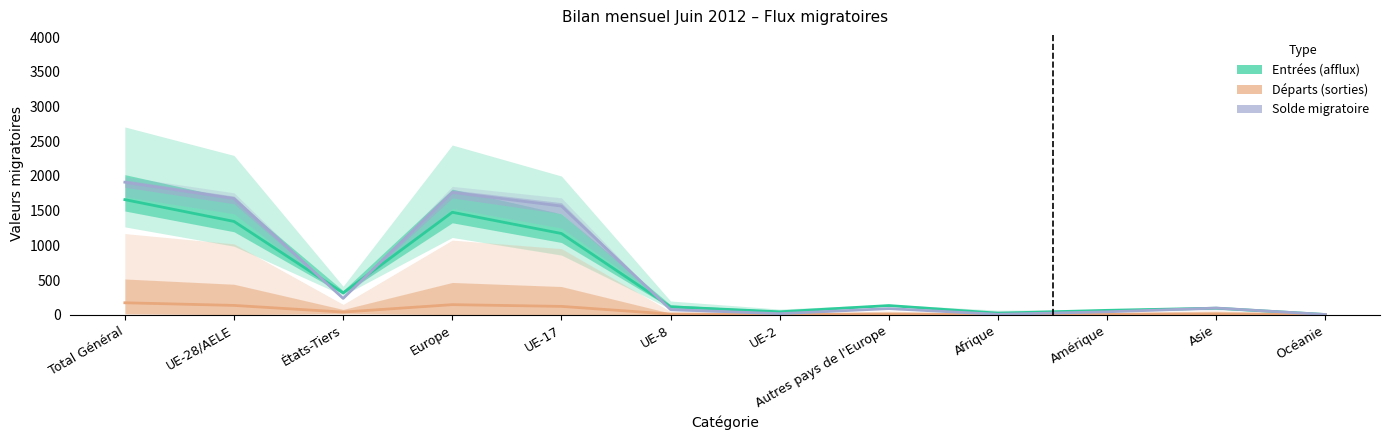

What is the highest value of the Total départs (sorties) series?

172